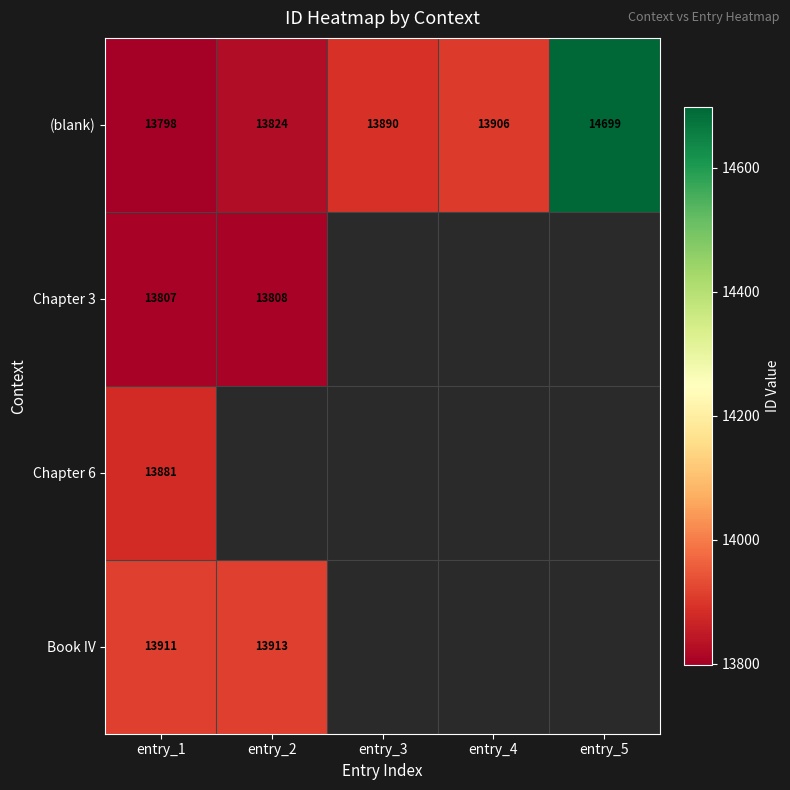

What is the difference between the highest and lowest values at entry_1?

113